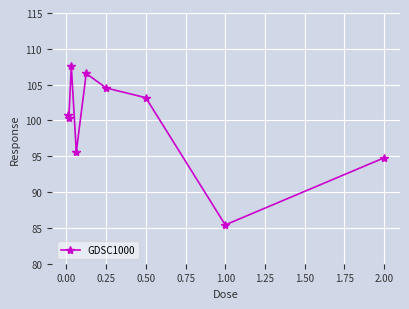

Reading left to right, extract all data points from this chart.

100.7	100.3	107.5	95.6	106.6	104.5	103.2	85.4	94.8